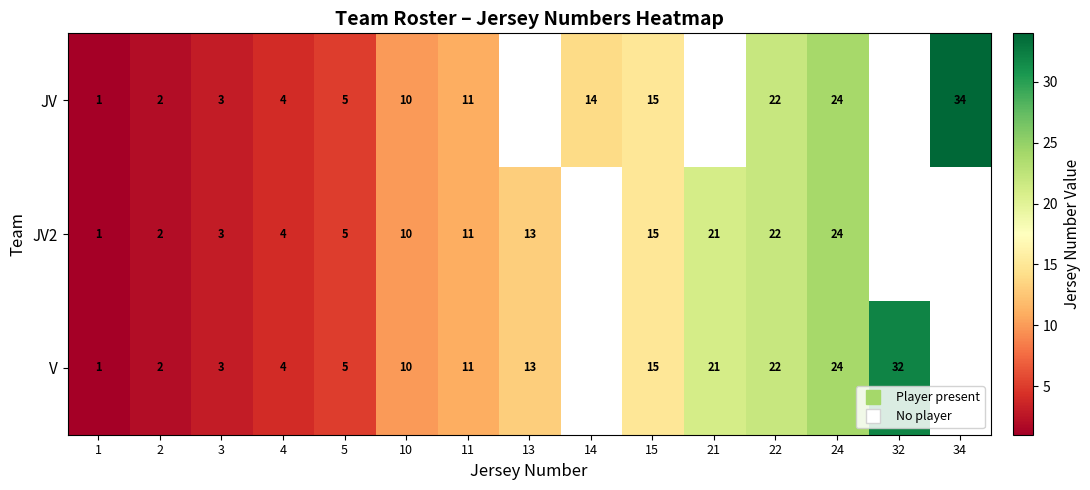

Which series changed the most between 11 and 32?

V